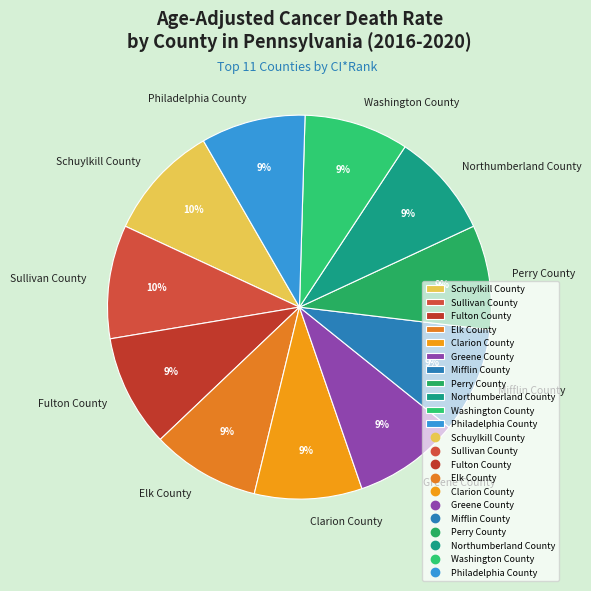

What is the ratio of the value at Perry County to the value at Elk County?

1.0